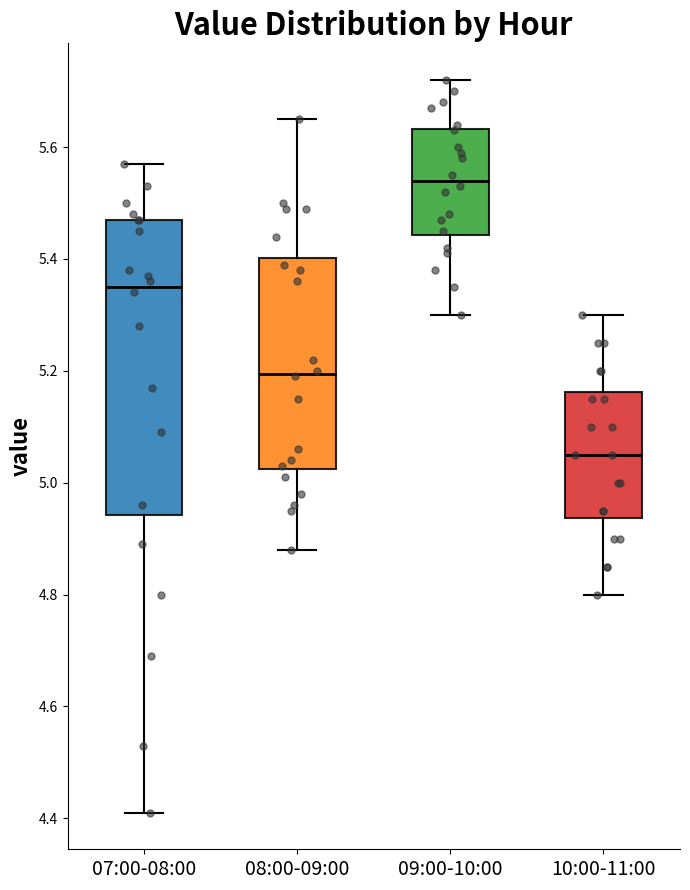

Which box's median line is the lowest?

10:00-11:00